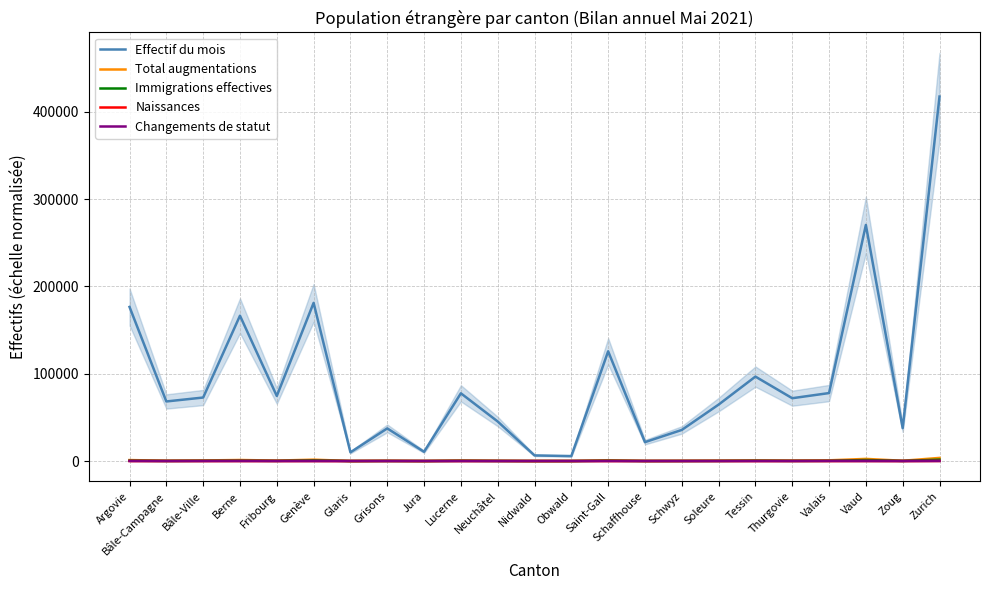

Is it true that Changements de statut equals 62.1 at Berne?

True